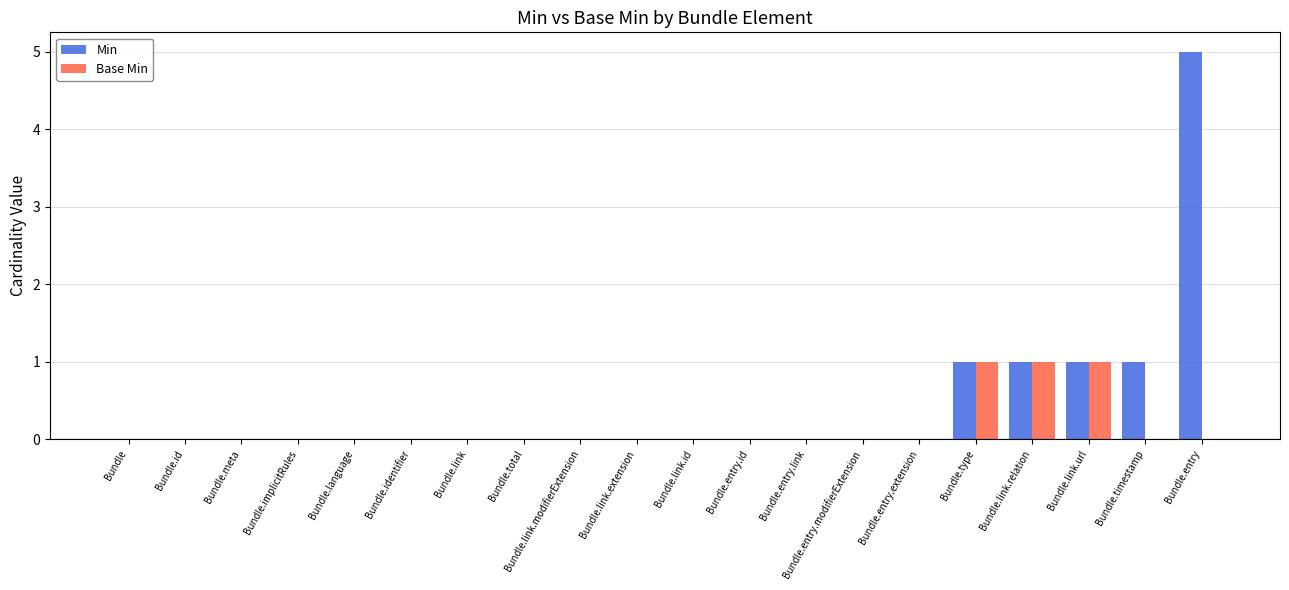

Is it true that Min equals 0 at Bundle.link.relation?

False